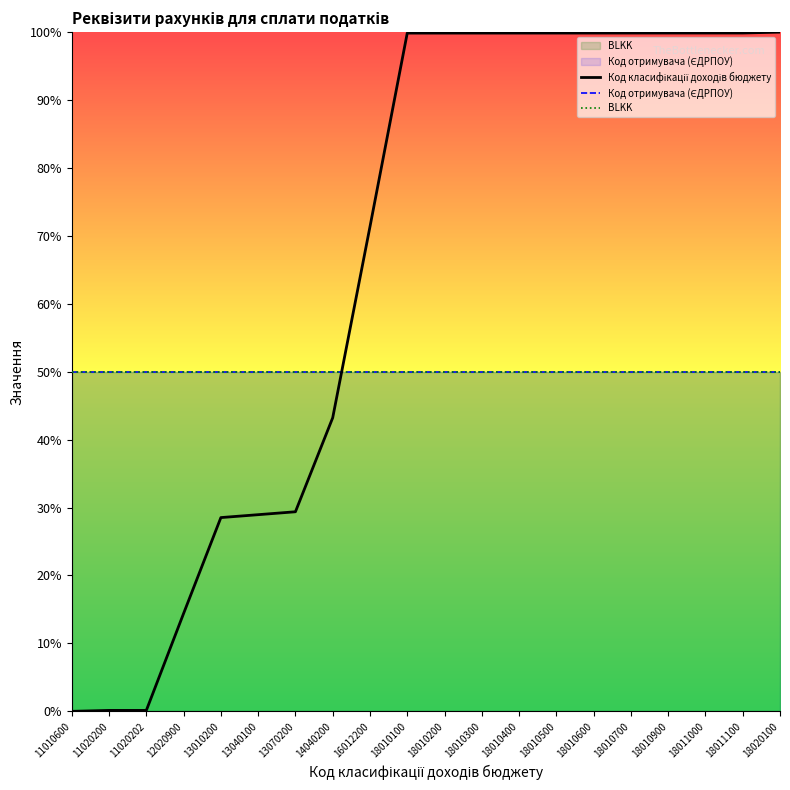

True or false: Код класифікації доходів бюджету has more than 0 points higher than both neighbors.

False